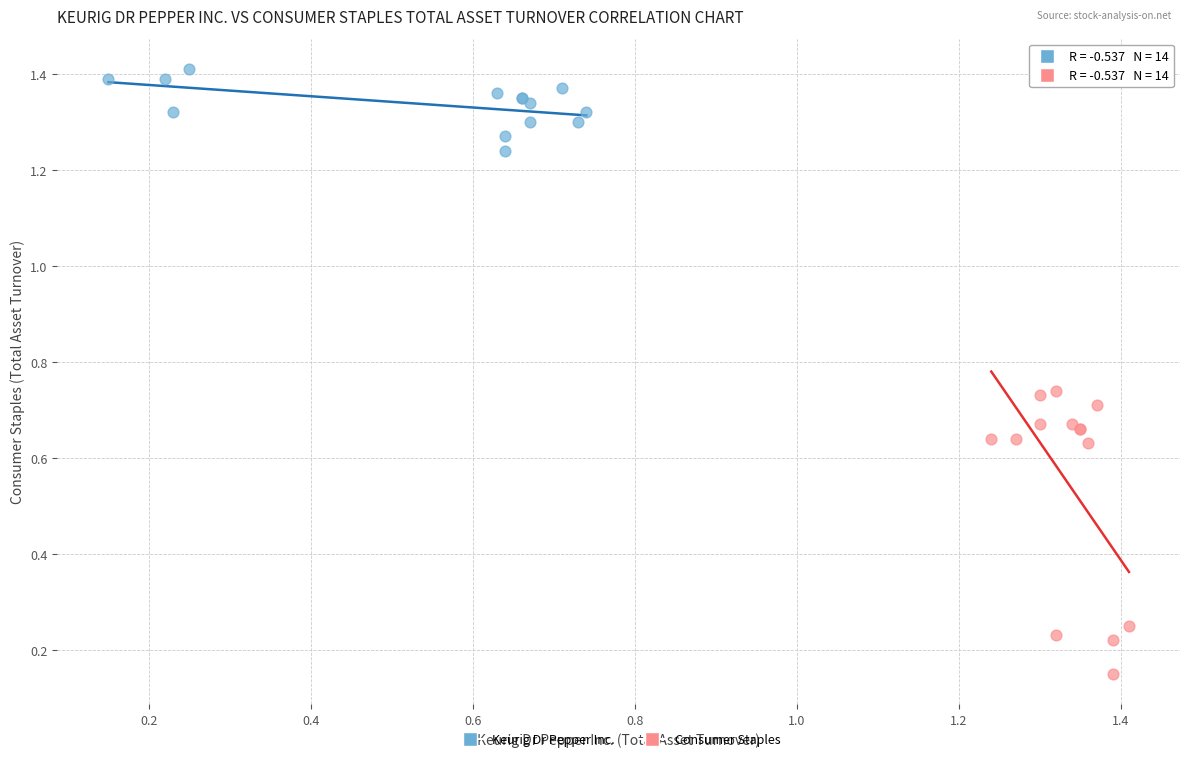

Which series reaches the maximum Y coordinate?

Keurig Dr Pepper Inc.